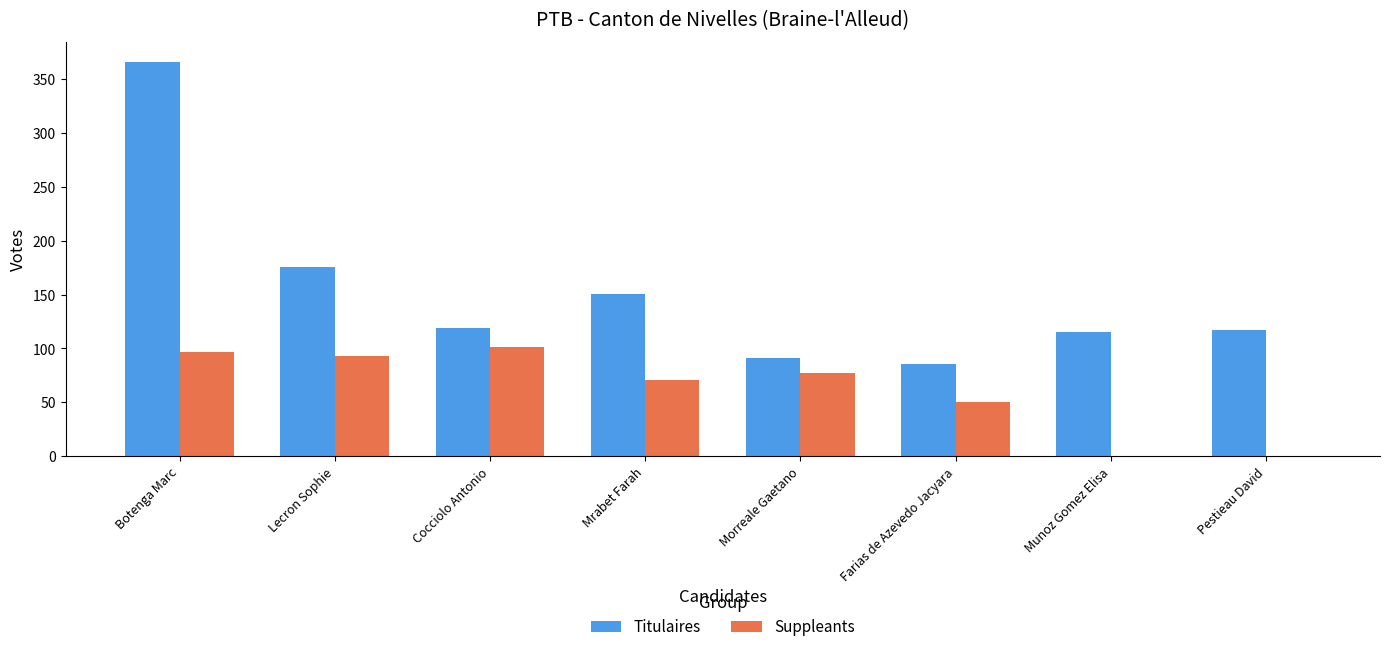

What is the total value across all series at Munoz Gomez Elisa?

115